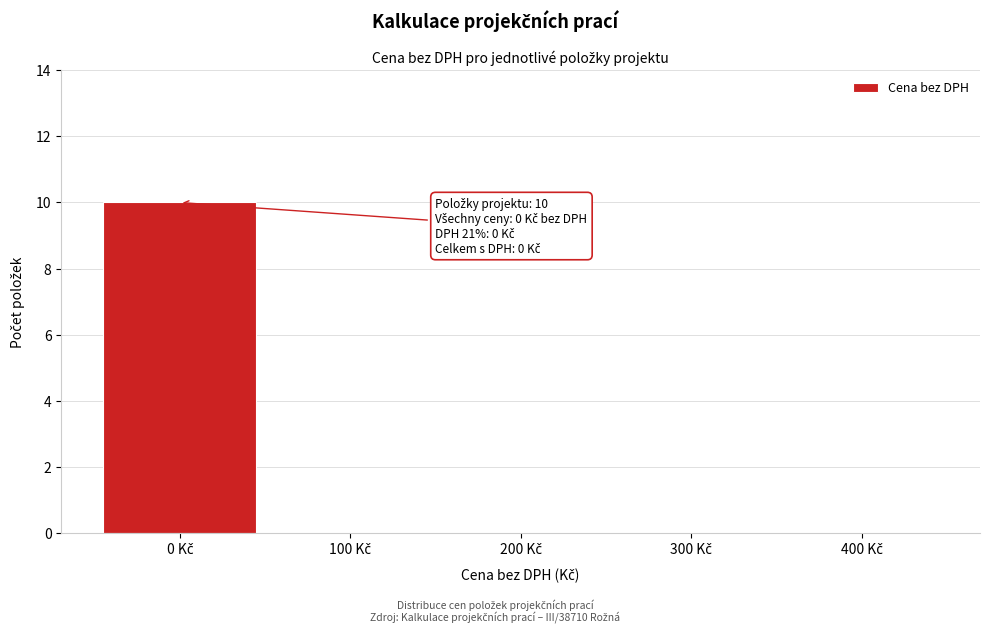

What is the sum of all values?

10